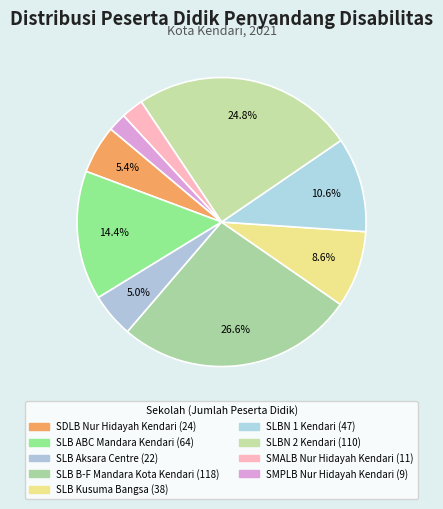

How many segments does this pie chart have?

9